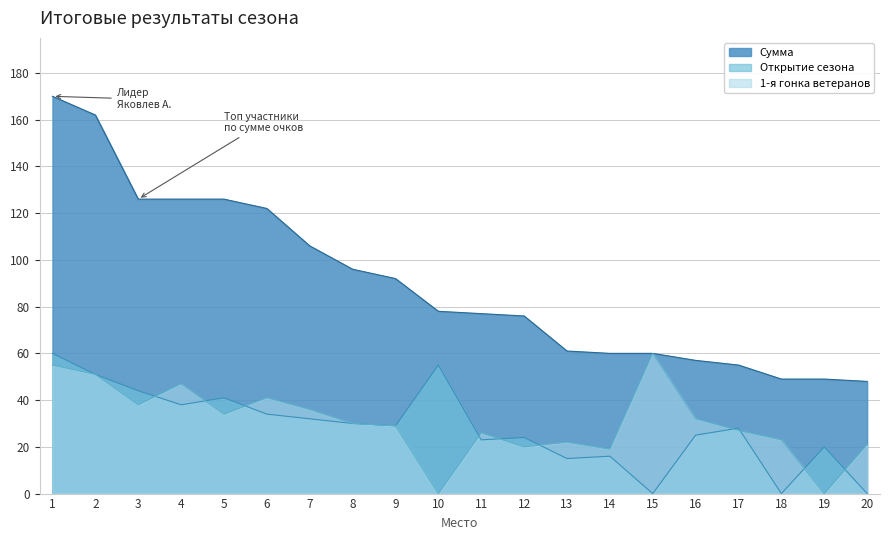

Where is 1-я гонка ветеранов nearest to the value 30?

8